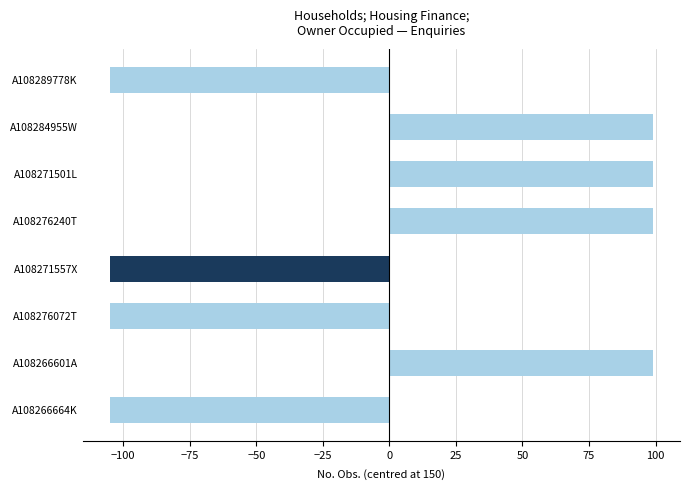

The chart shows a value of -105 at A108276072T. True or false?

True